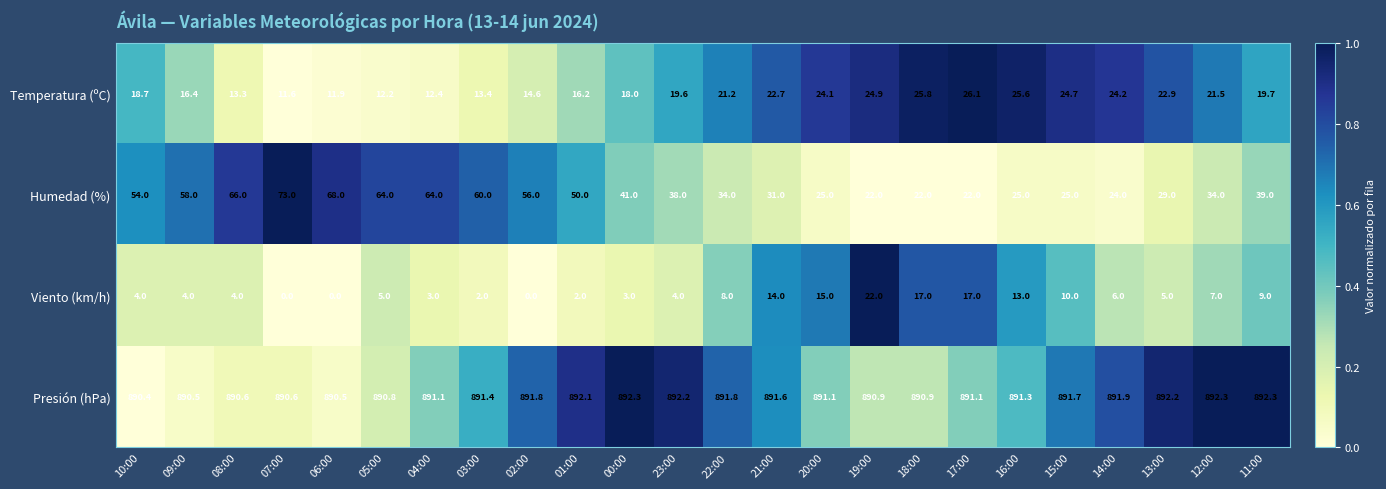

Read the Temperatura (ºC) value at 19:00.

24.9